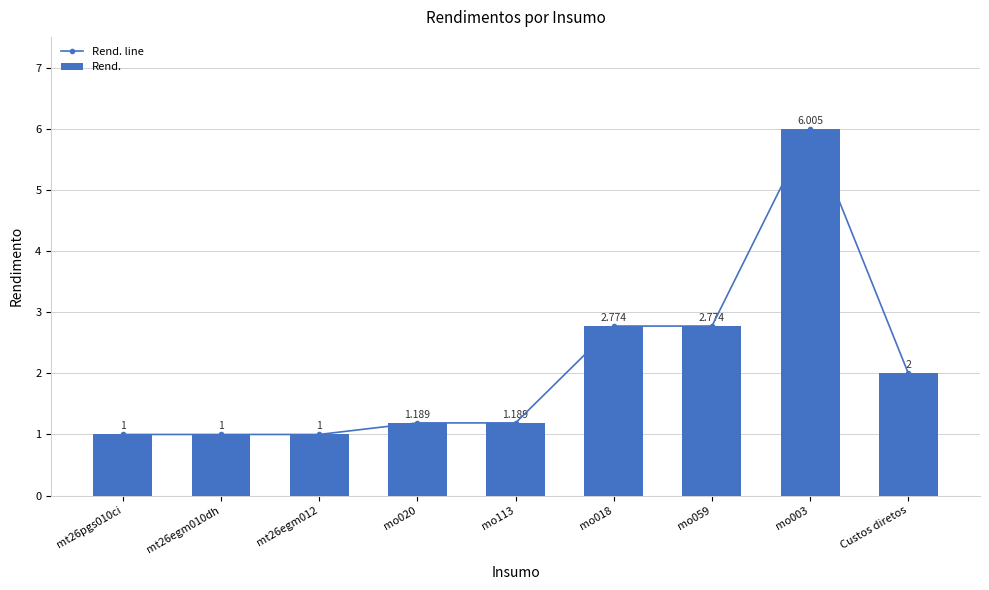

How many values in the Rend. series exceed 1?

6